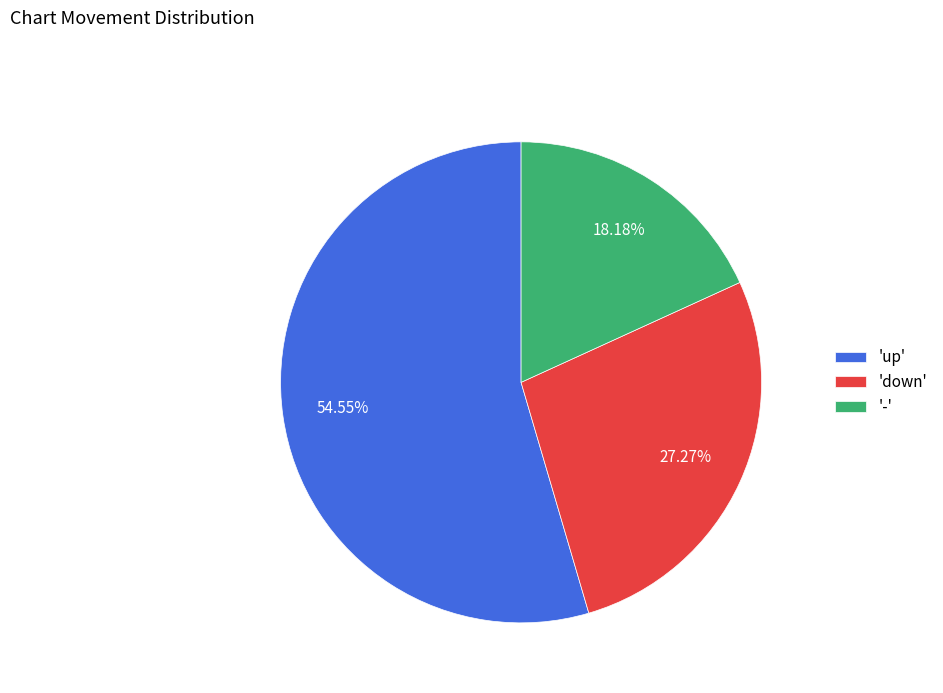

Between 'up' and 'down', which is larger?

'up'